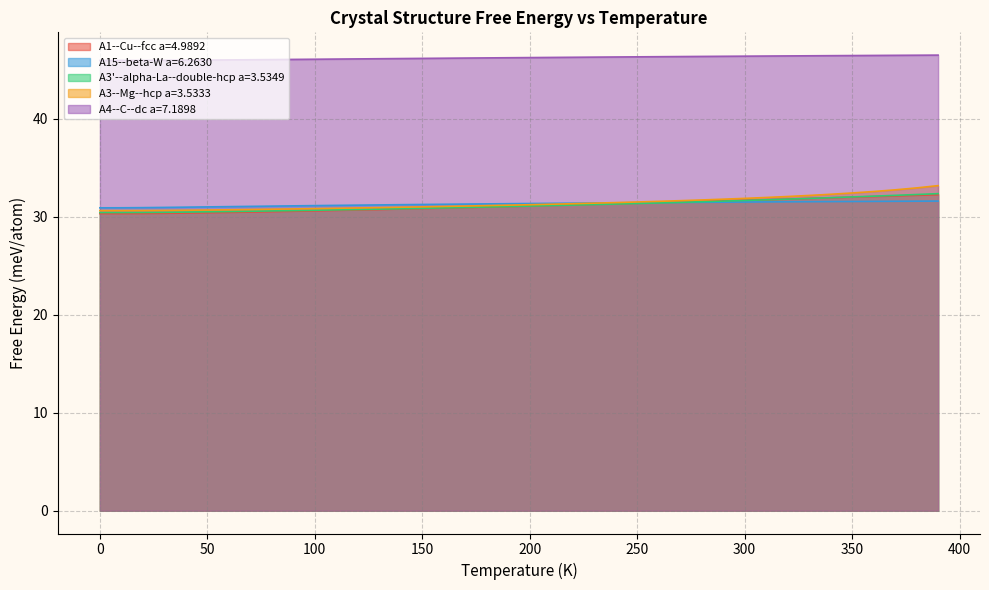

Where is A1--Cu--fcc a=4.9892 nearest to the value 31?

180.0